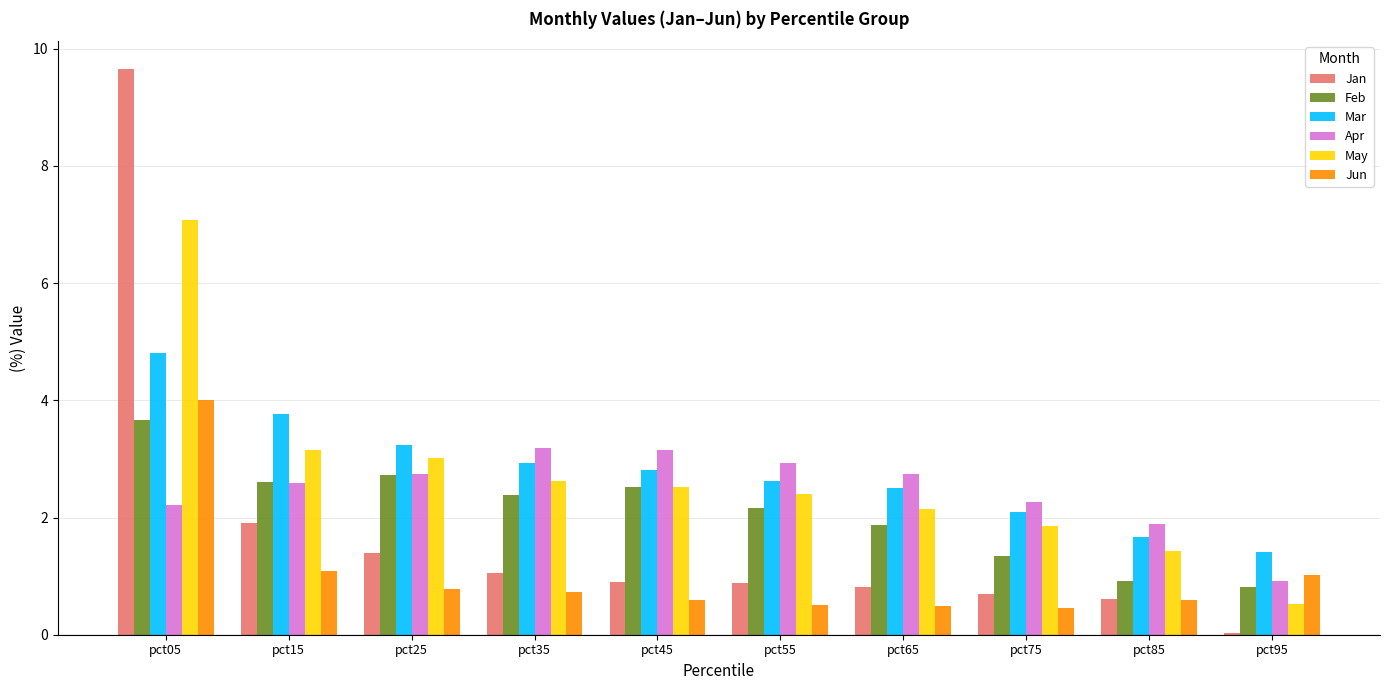

At which label does May first exceed 2?

pct05